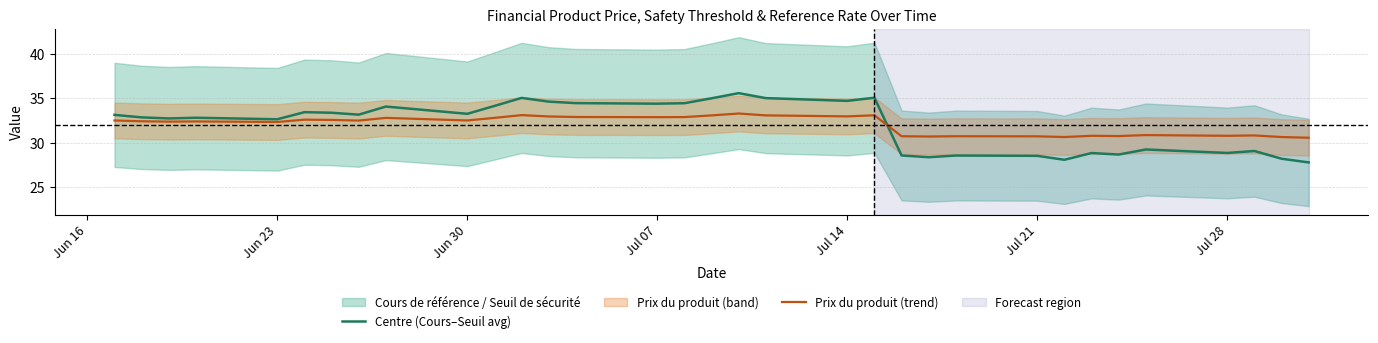

The Prix du produit (trend) series shows 32.9 at Jul 07. True or false?

True